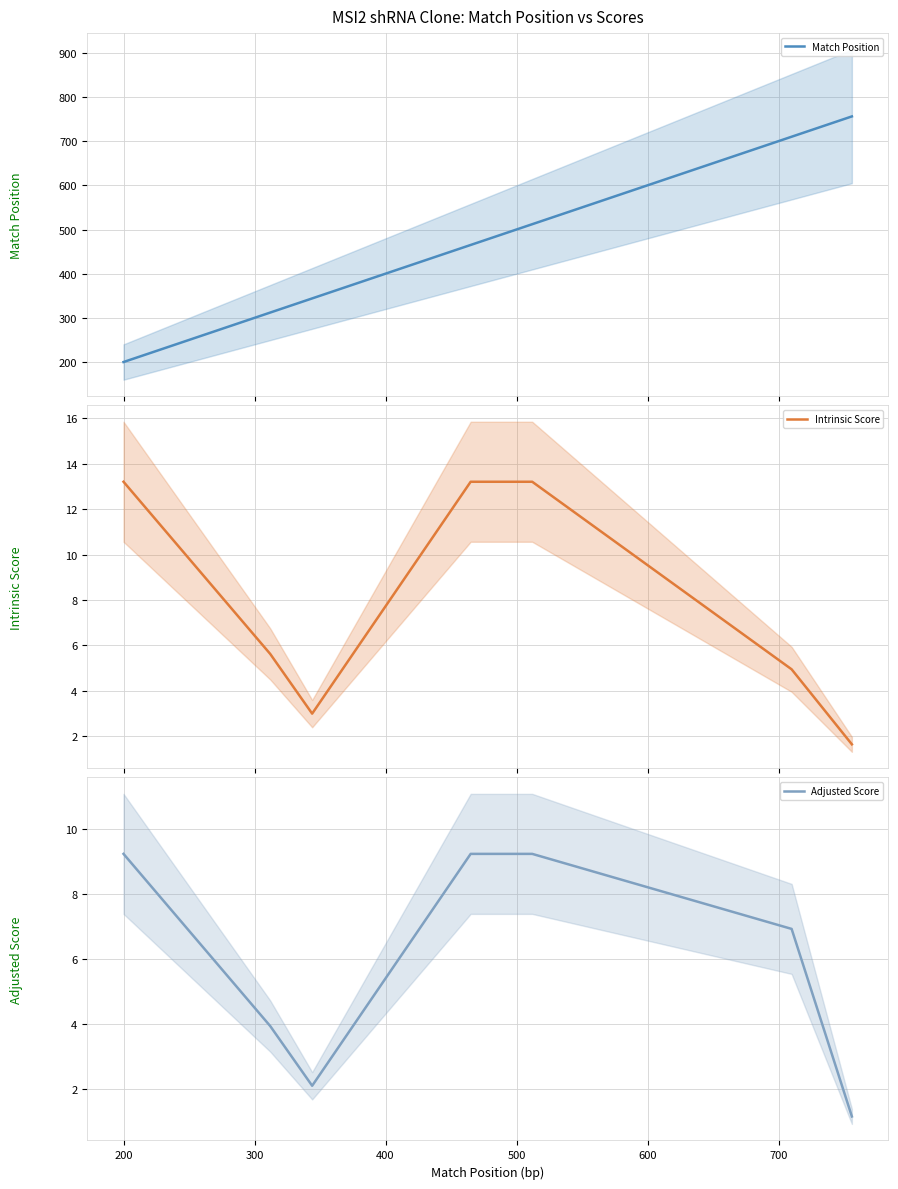

Is the value of Intrinsic Score at 500 greater than the value of Adjusted Score at 800?

Yes